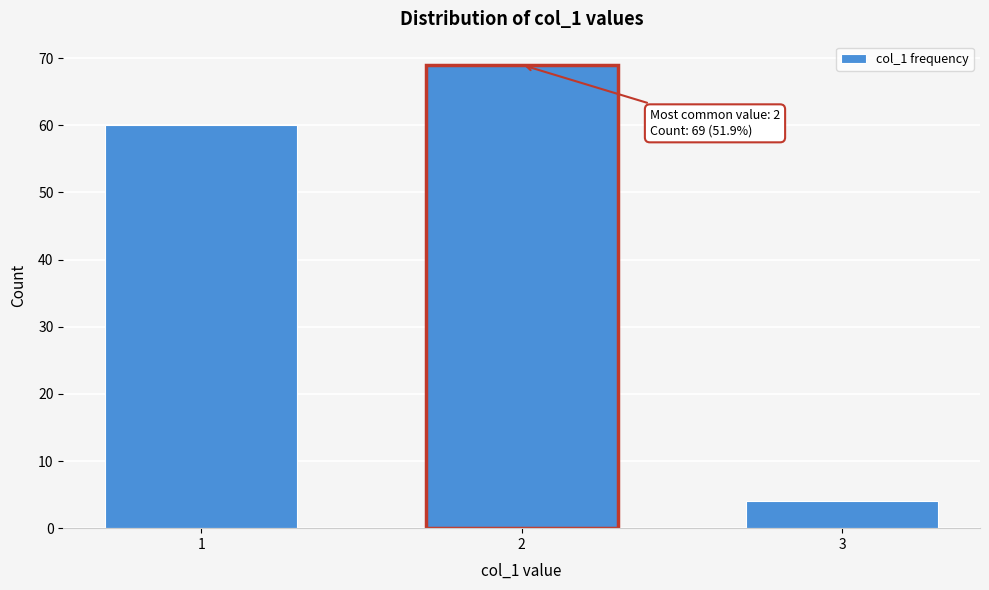

Reading left to right, extract all data points from this chart.

60	69	4